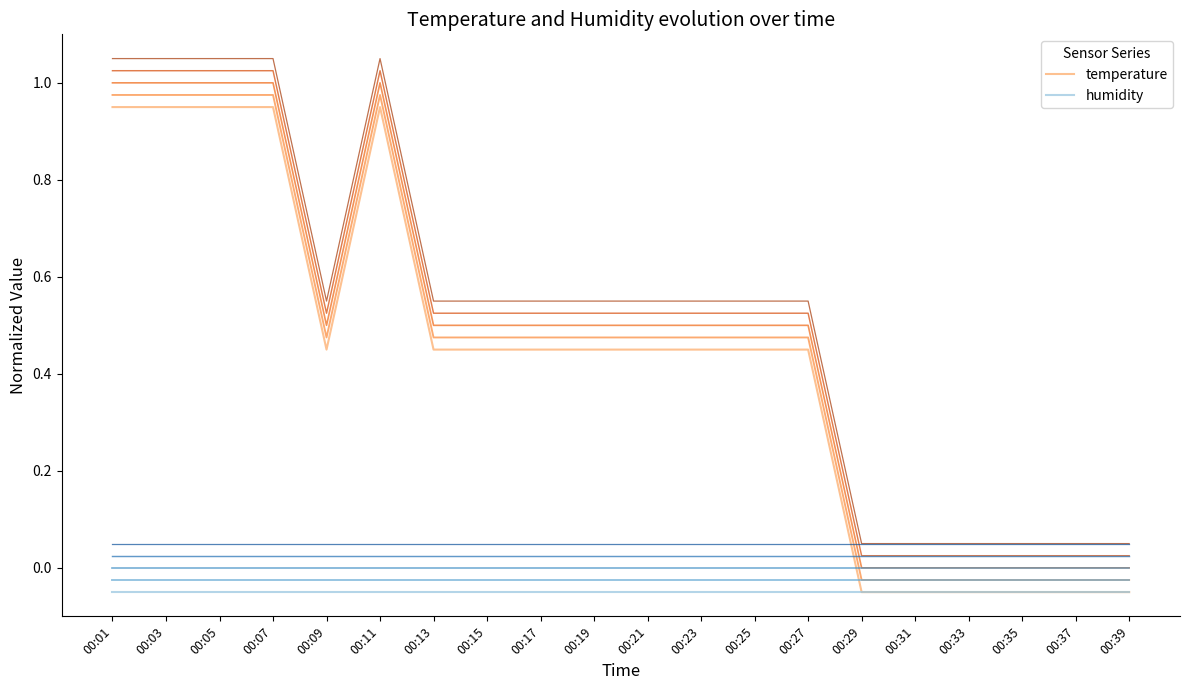

What are all the series names shown in the legend?

temperature, humidity